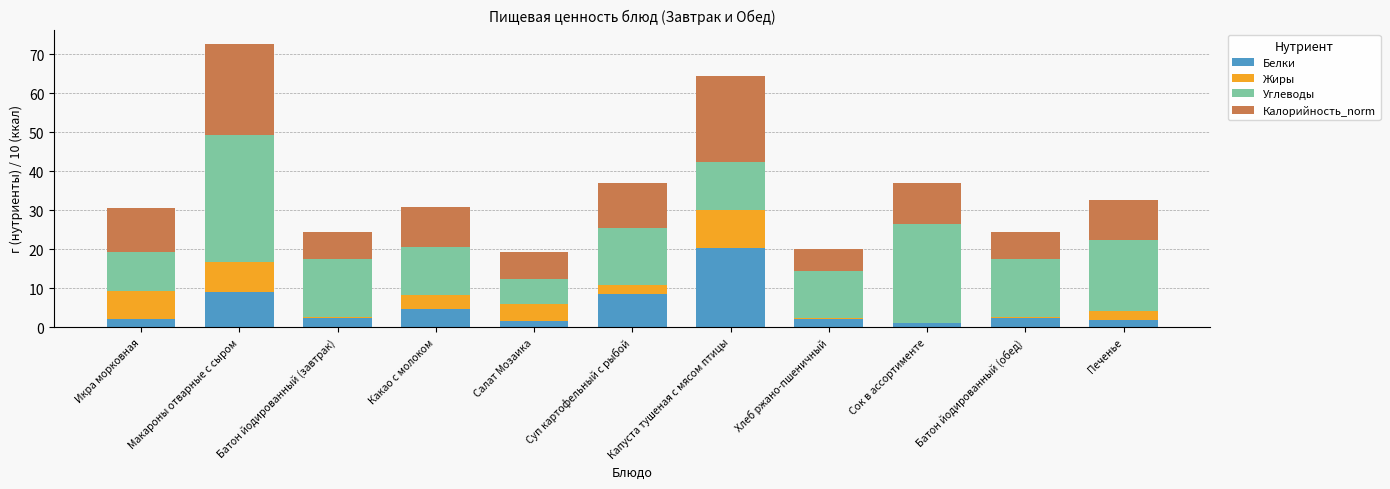

The Белки series shows 1.9 at Какао с молоком. True or false?

False